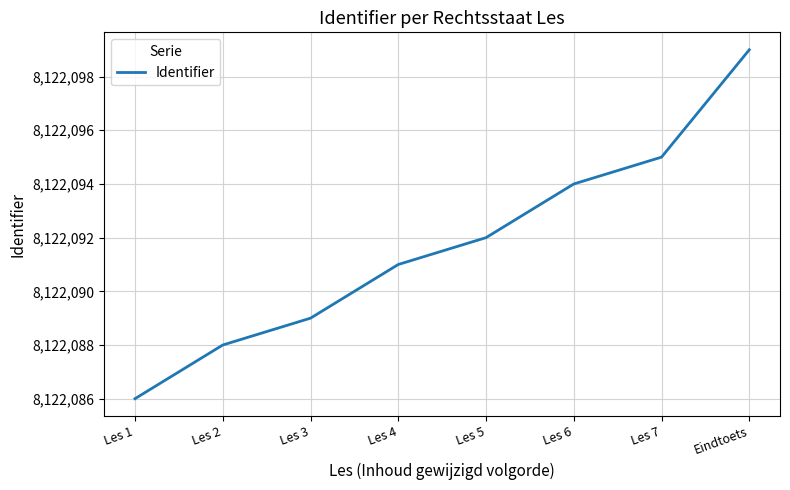

Reading right to left, list all the values displayed in this chart.

8122099	8122095	8122094	8122092	8122091	8122089	8122088	8122086